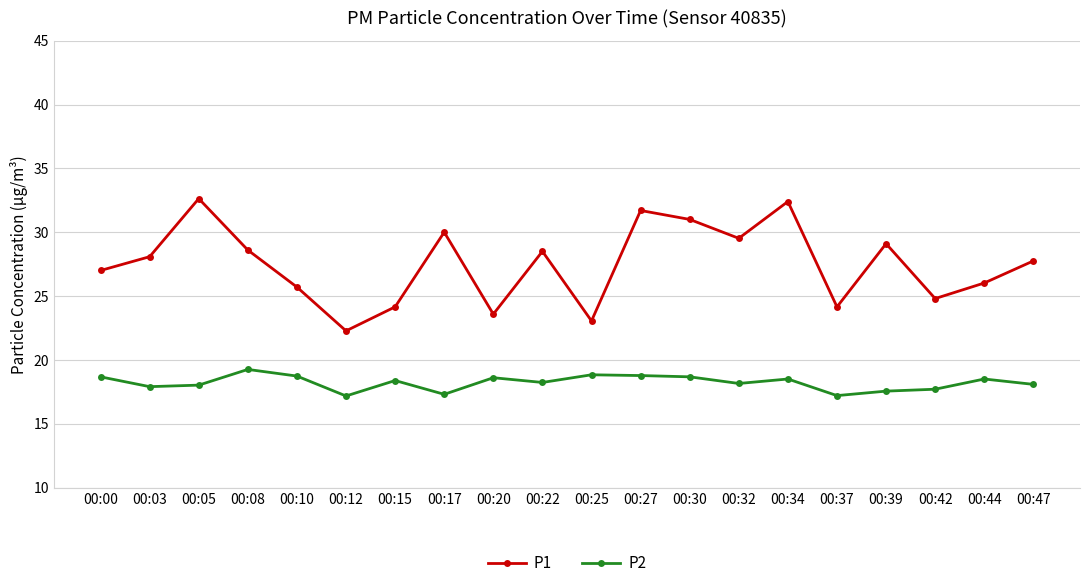

True or false: P2 and P1 intersect in this chart.

False